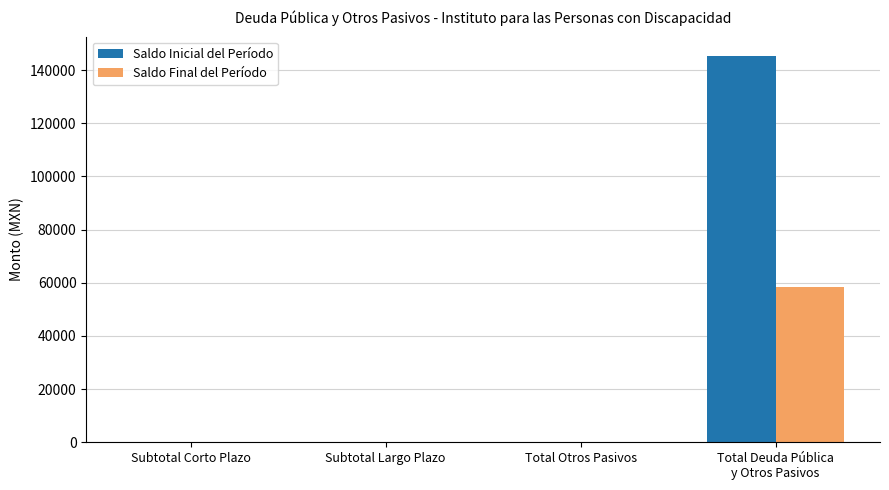

Which series has the widest spread of values?

Saldo Inicial del Período